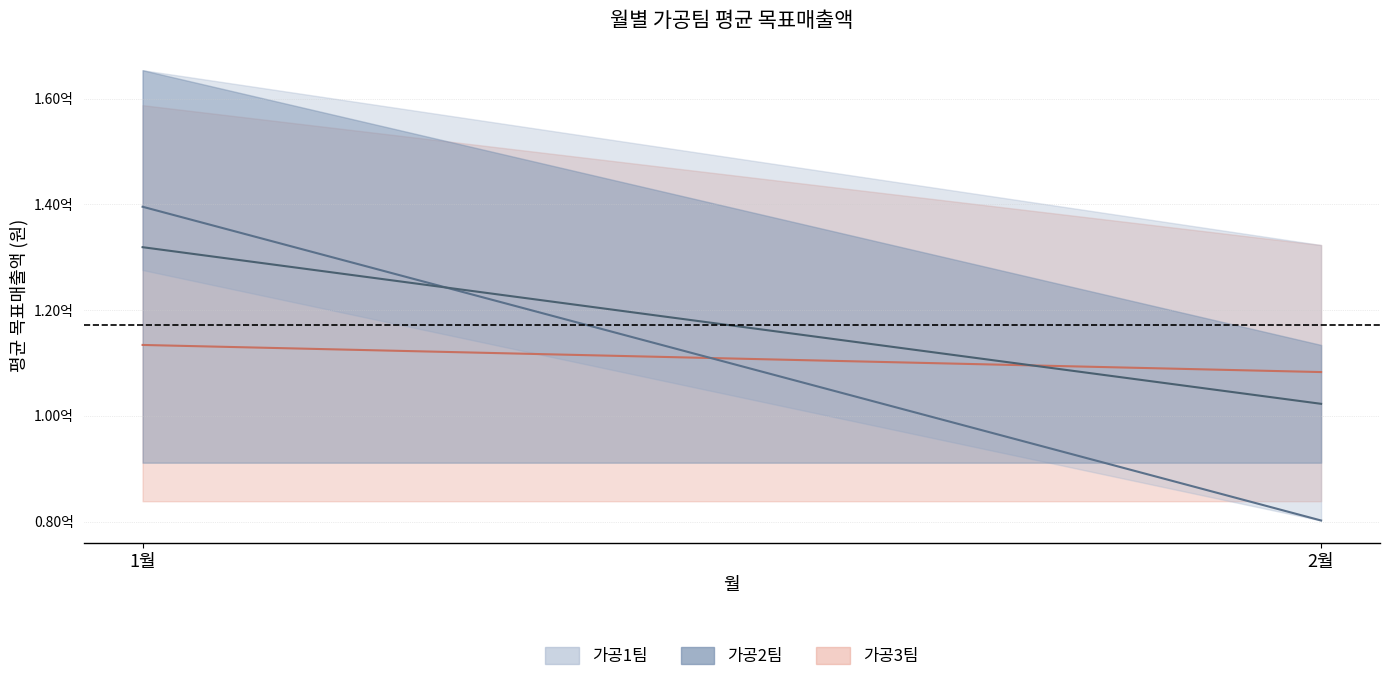

What is the lowest value of the 가공3팀 series?

108270000